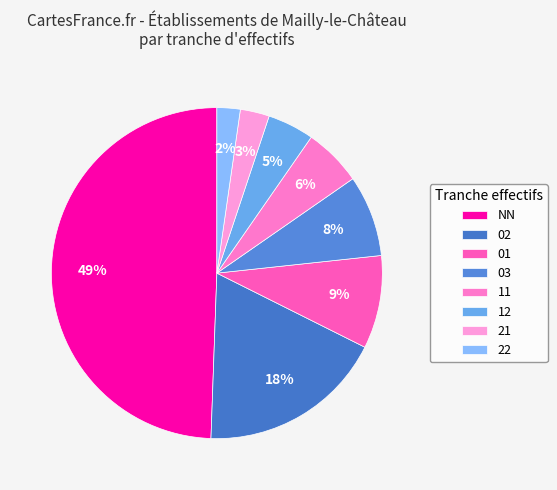

To the nearest percent, what percentage of the pie is NN?

49%